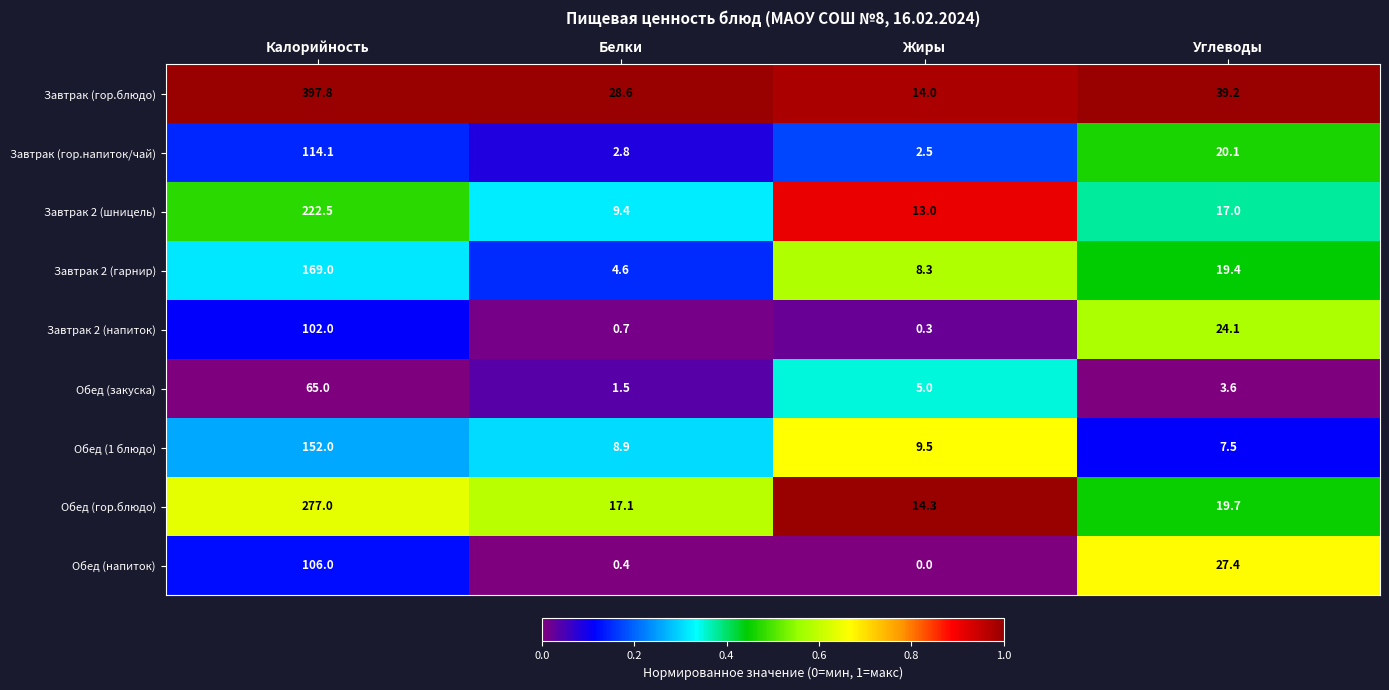

How many data points does each series have?

4